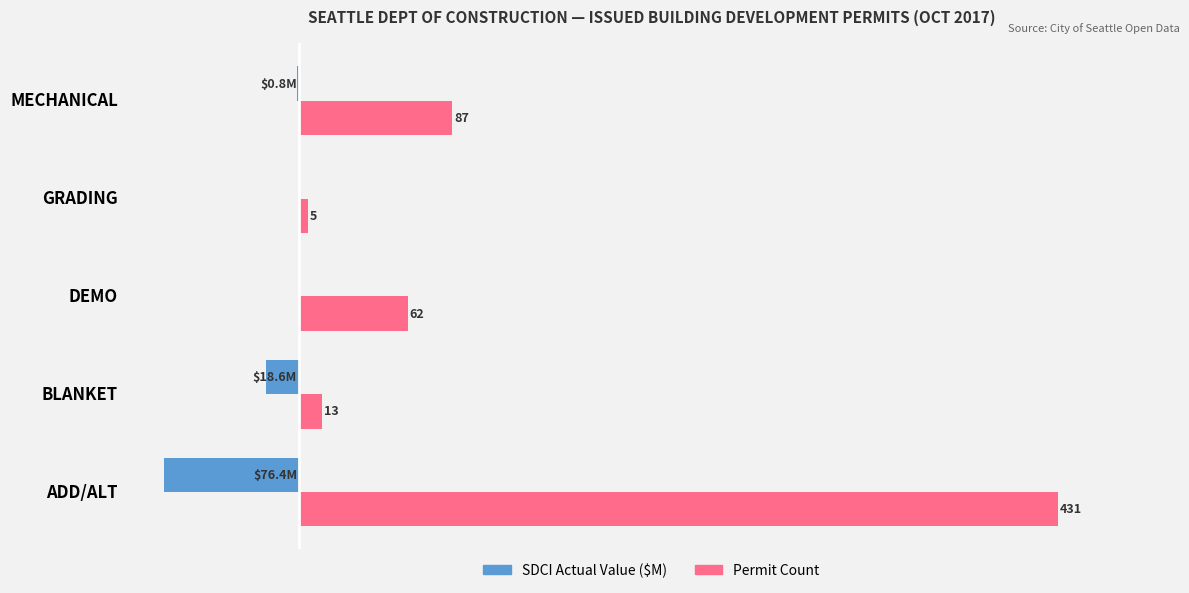

Where is SDCI Actual Value ($M) nearest to the value -38?

BLANKET